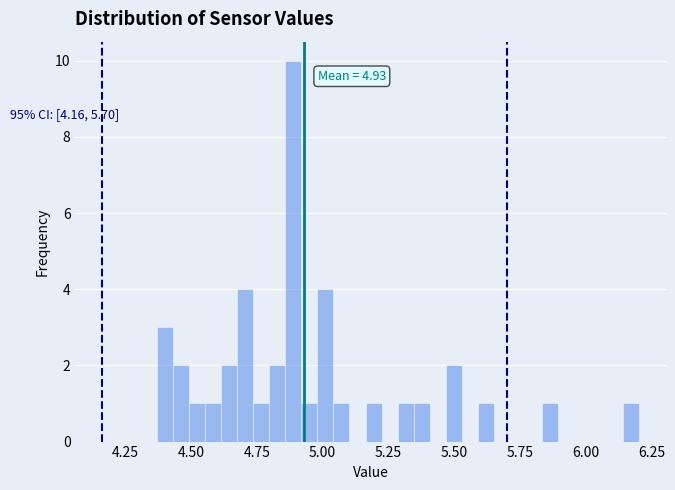

Around what value on the x-axis is the tallest bar? Give the approximate position of its centre, as read against the axis.

4.90